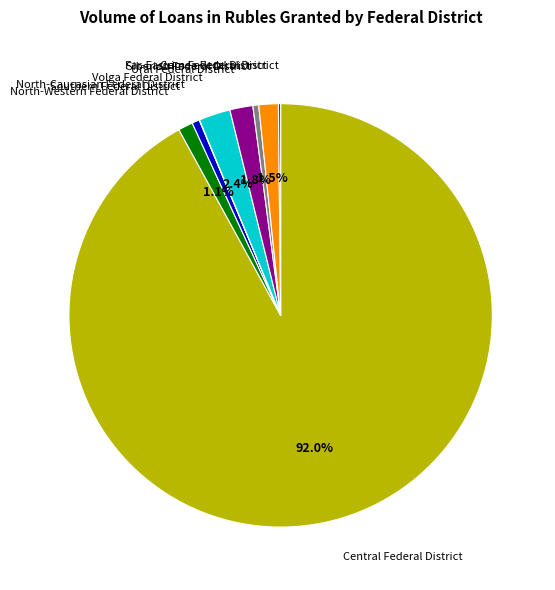

Which has a higher value, Central Federal District or Volga Federal District?

Central Federal District